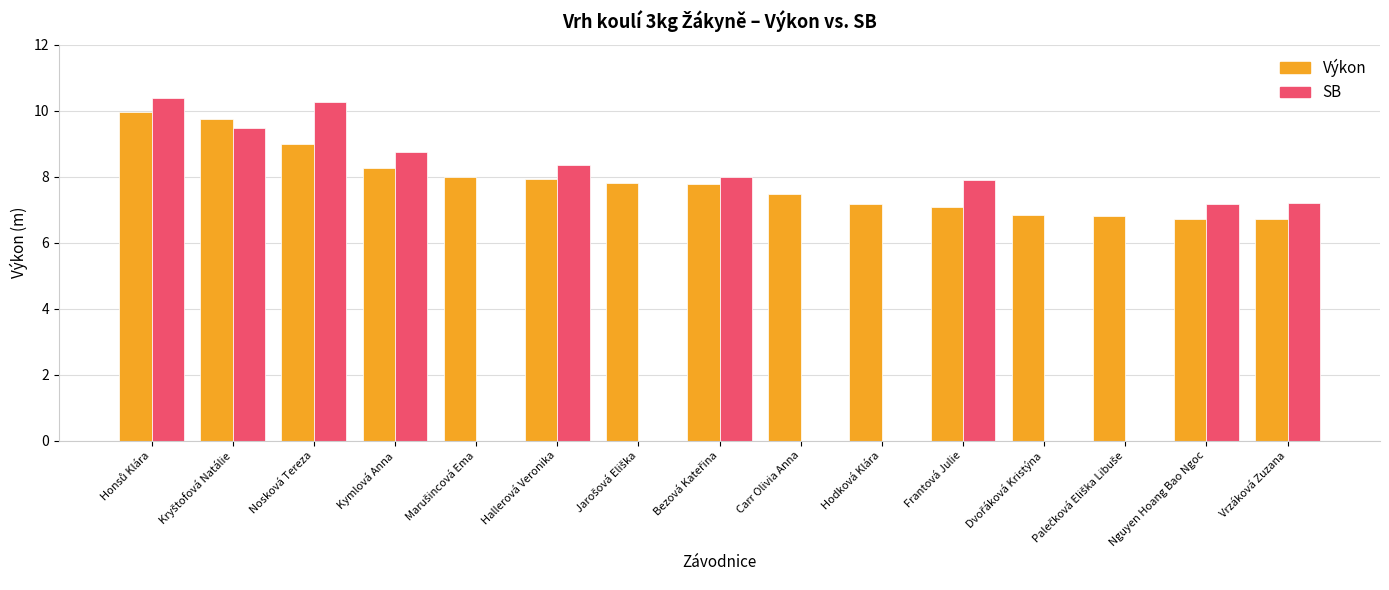

Rank the series at Frantová Julie from lowest to highest value.

Výkon, SB